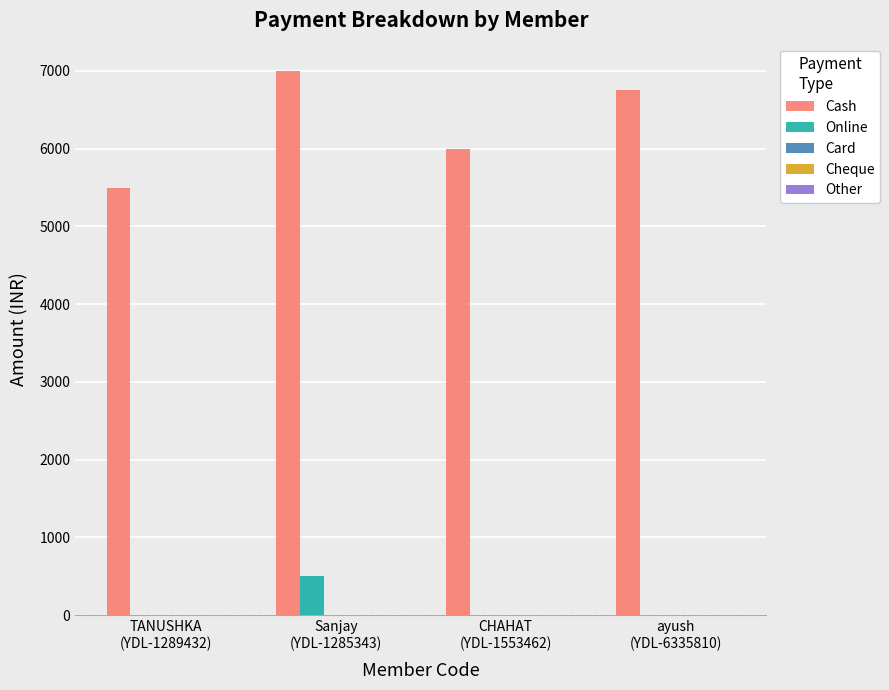

At which category is the sum across all series the highest?

Sanjay
(YDL-1285343)